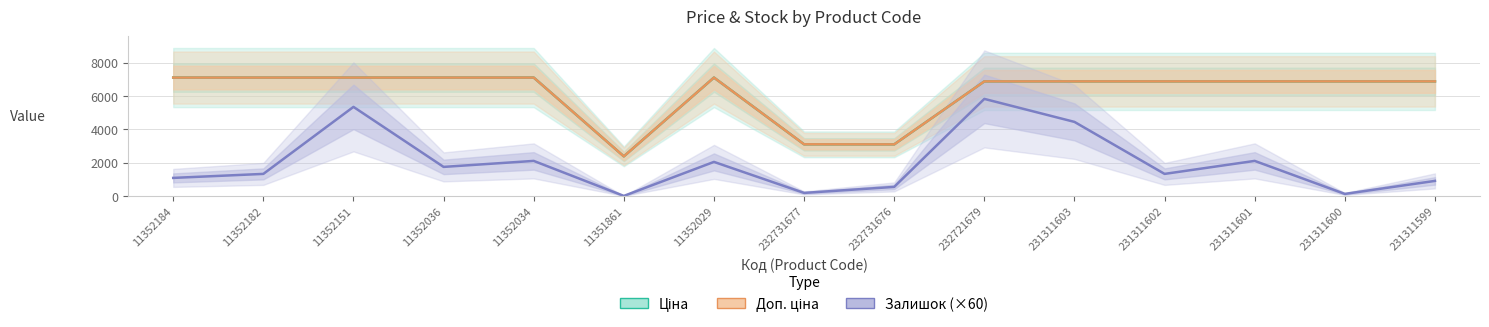

At 11352184, list the series in order from largest to smallest.

Ціна, Доп. ціна, Залишок (×60)